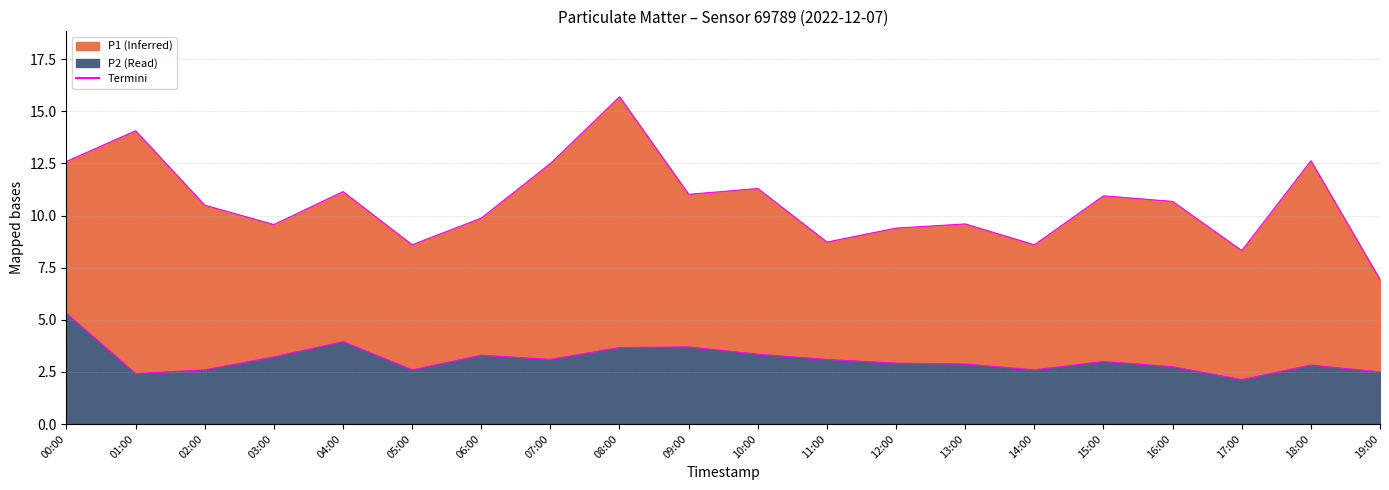

Which series has the widest spread of values?

Termini P1